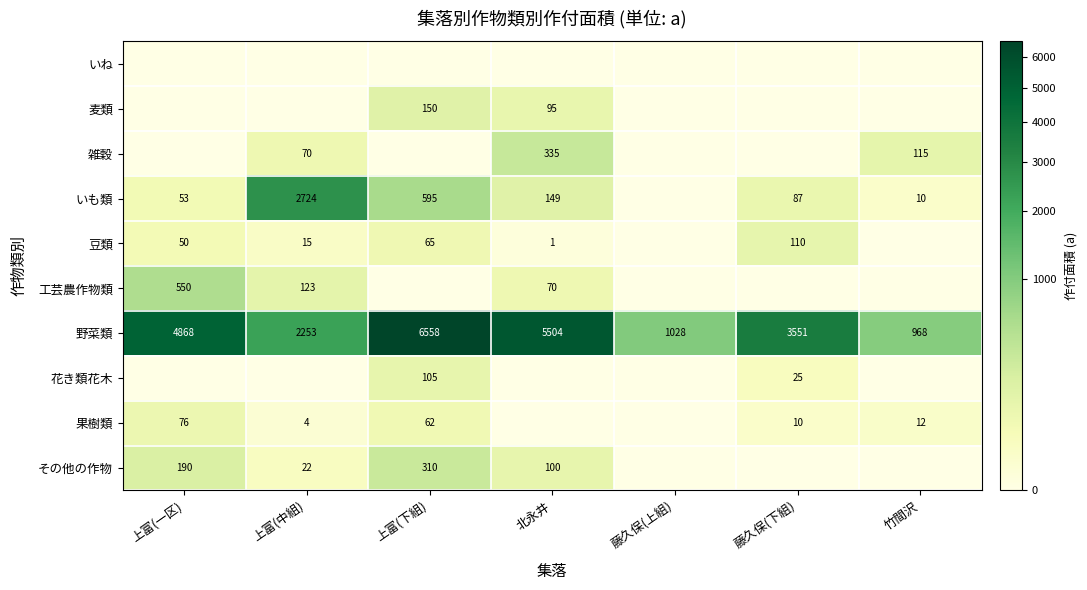

Is it true that その他の作物 equals 100 at 北永井?

True